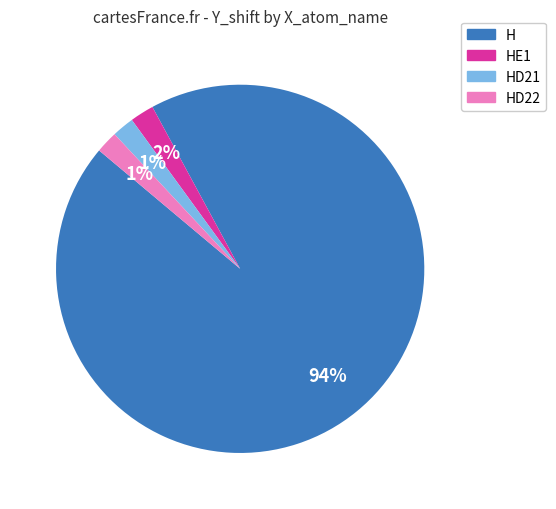

What is the change in value from HE1 to HD21?

-10.2